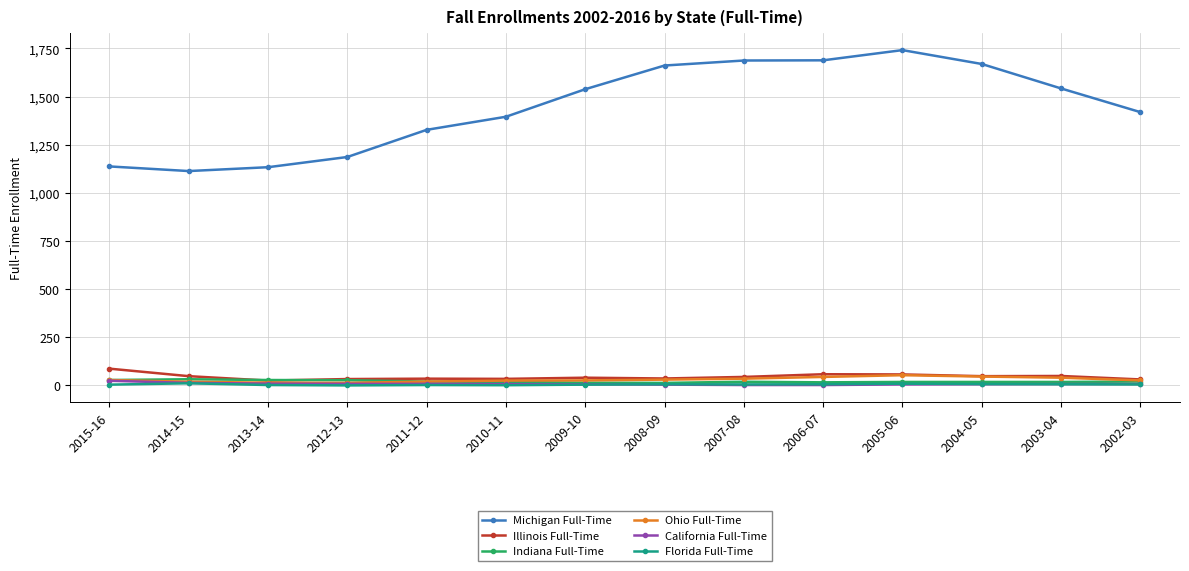

What is the difference between the highest and lowest values at 2005-06?

1736